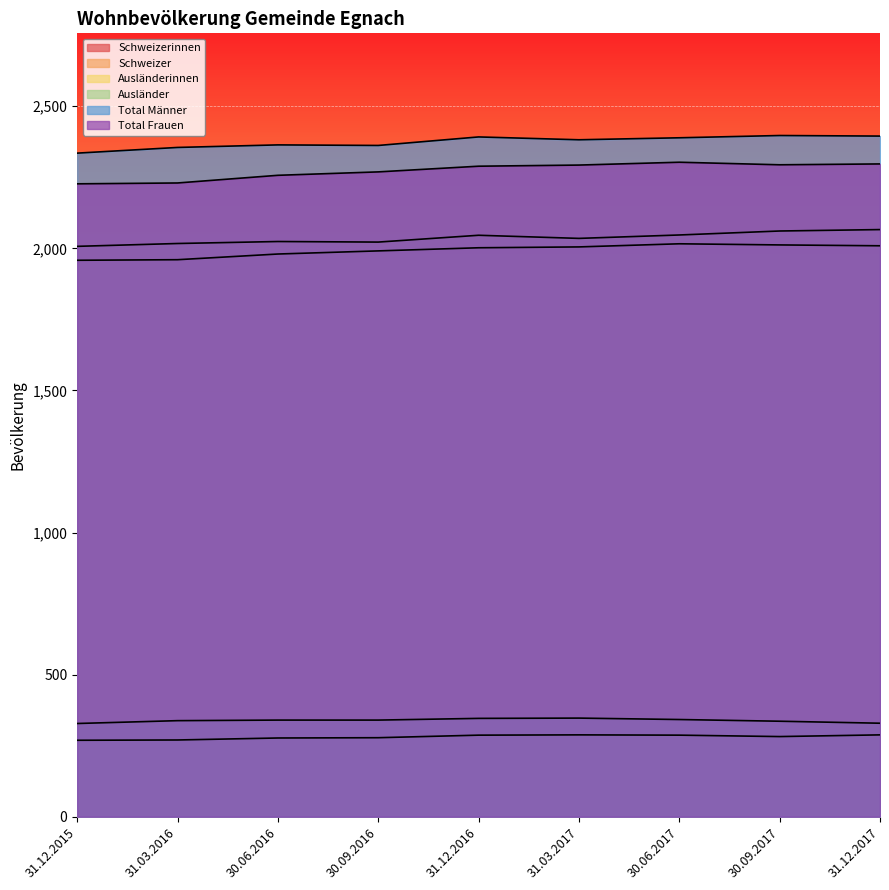

True or false: Ausländerinnen and Schweizerinnen cross at least once.

False